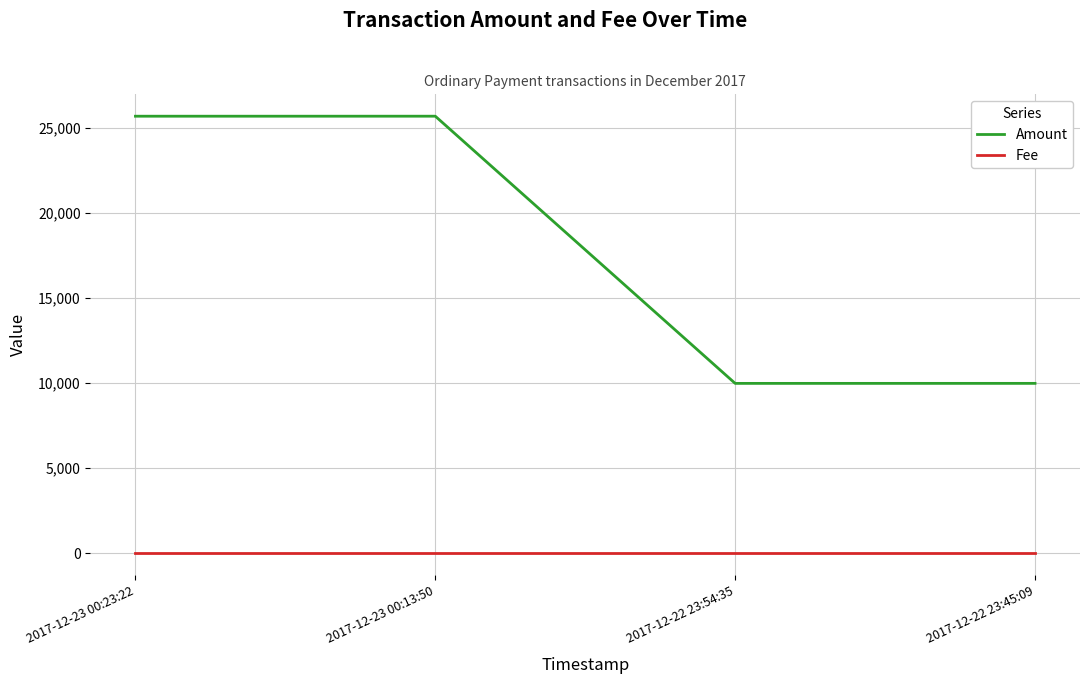

Which series has the largest range (max minus min)?

Amount